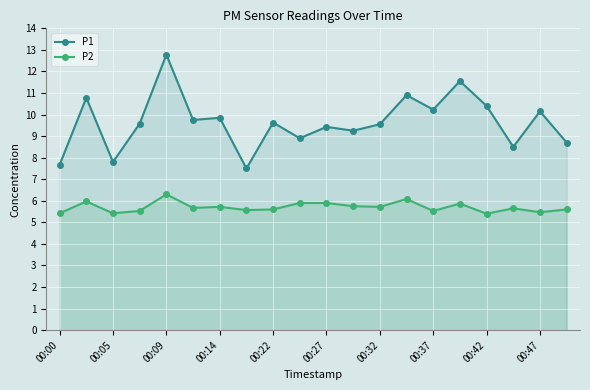

Which series changed the most between 00:05 and 00:47?

P1